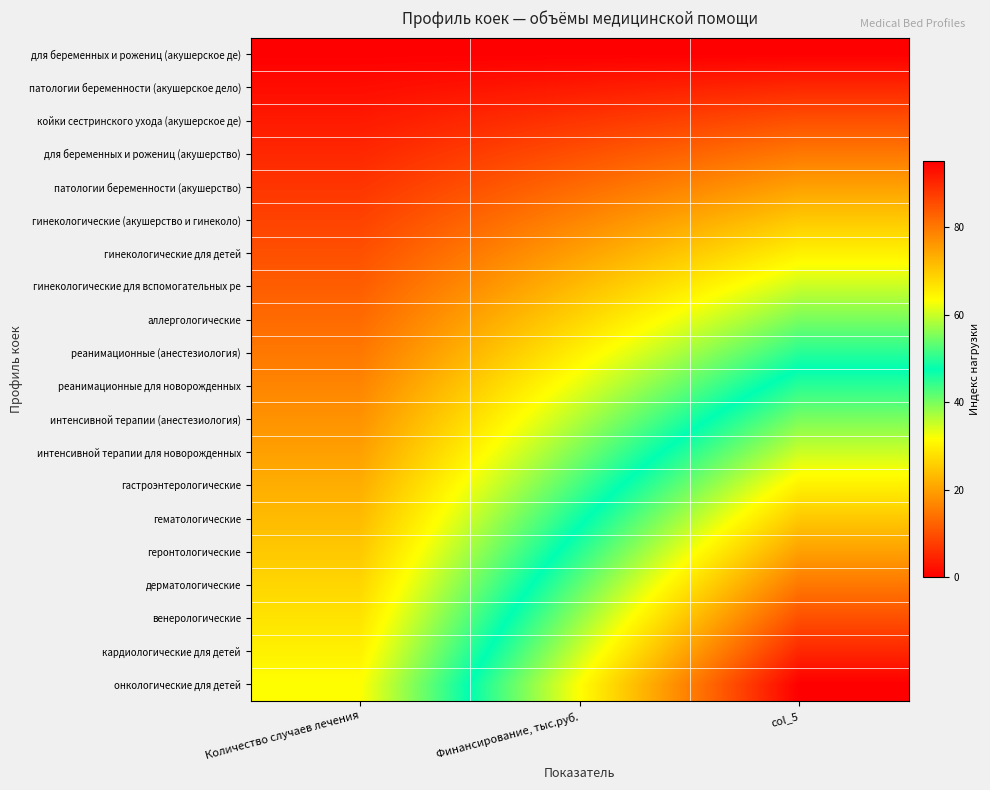

How many series are shown in this chart?

20